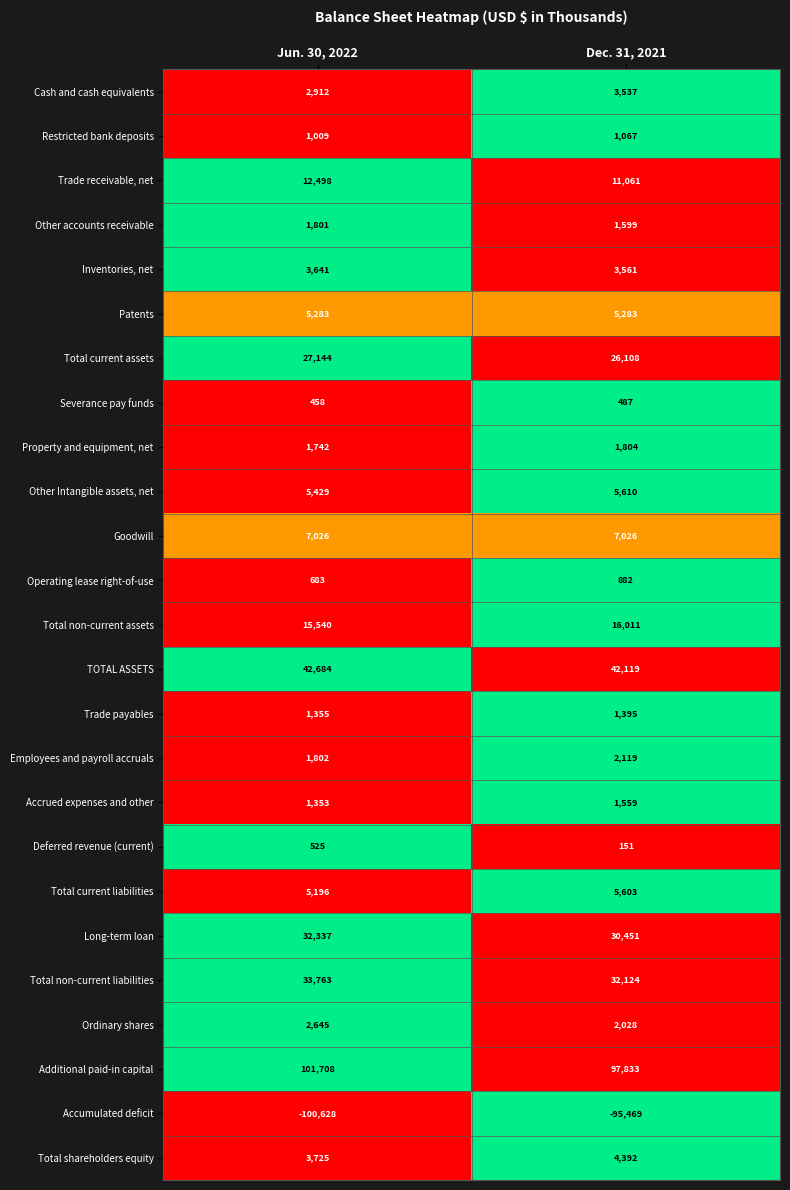

Where is TOTAL ASSETS nearest to the value 42401?

Dec. 31, 2021